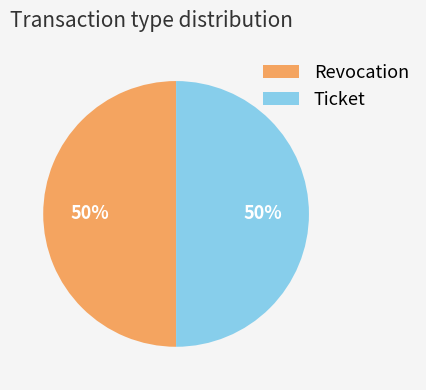

Approximately how many times larger is the value at Revocation compared to Ticket?

1.0